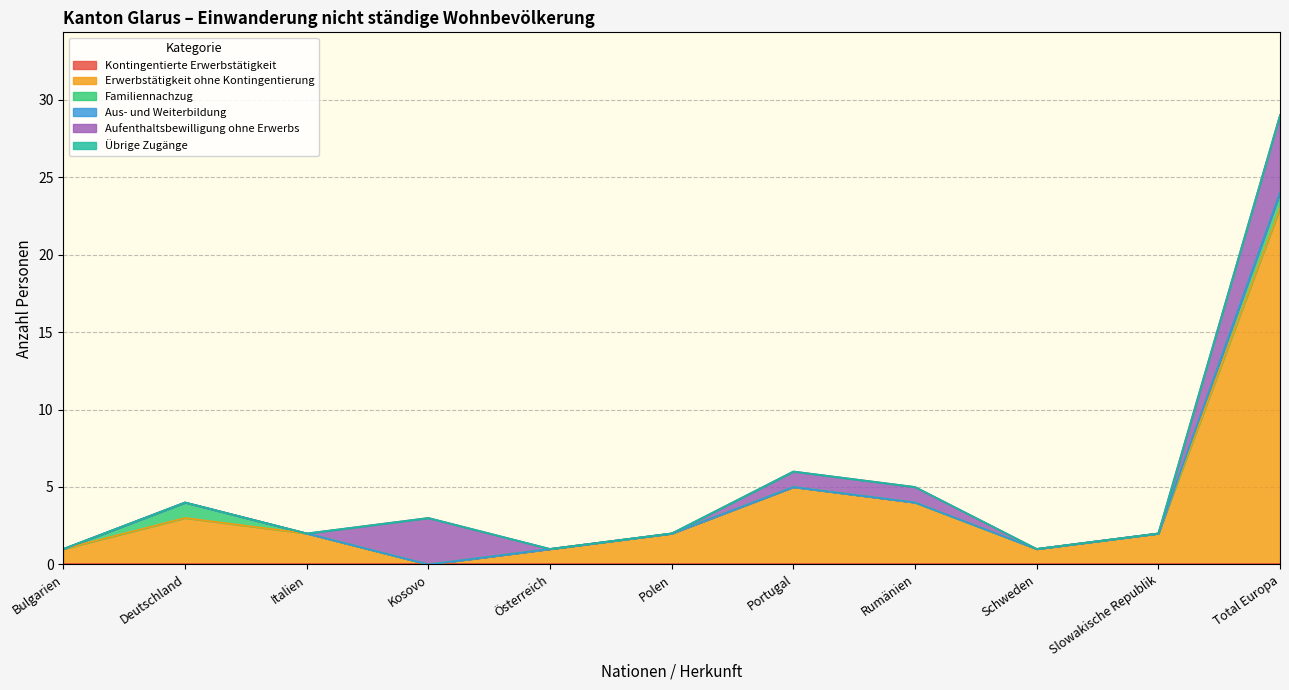

What is the label of the 4th point from the left?

Kosovo